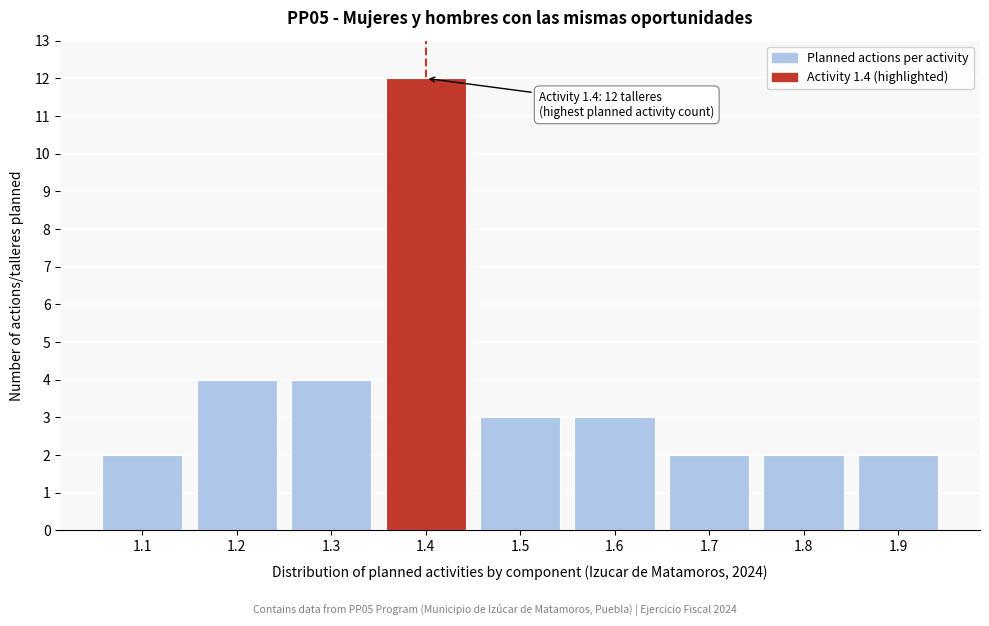

Reading left to right, transcribe all the data shown in this chart.

2	4	4	12	3	3	2	2	2